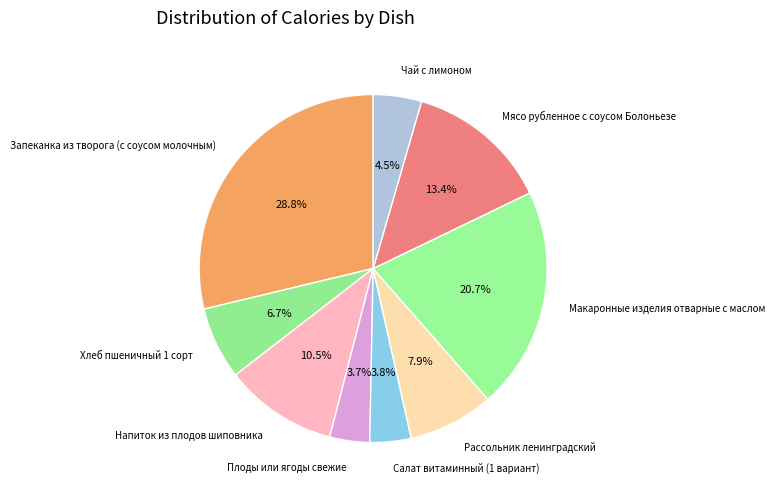

What percentage is NOT represented by Запеканка из творога (с соусом молочным)?

71.2%